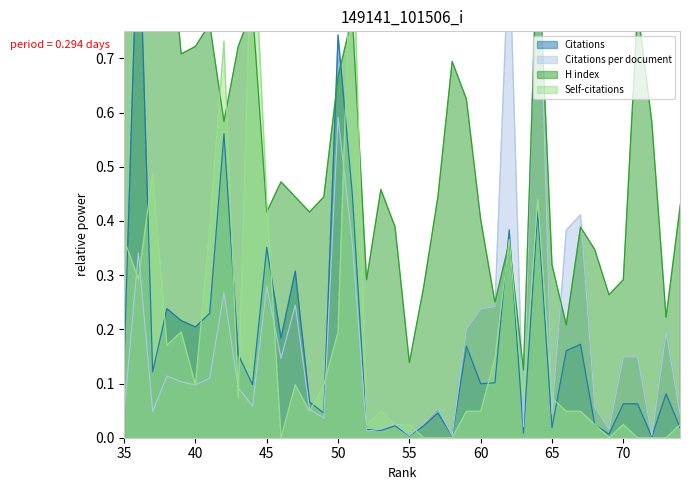

The value of Self-citations at 71 is 0.0. True or false?

True